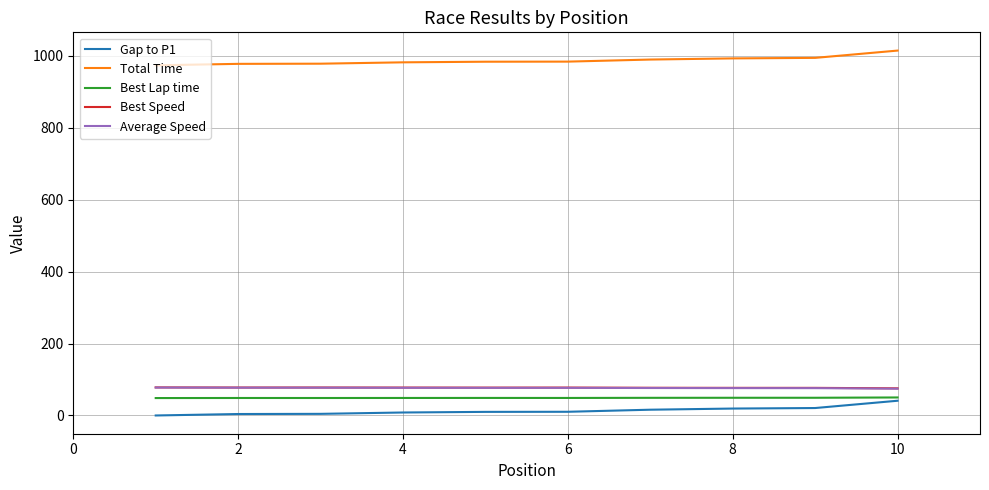

How many series are shown in this chart?

5